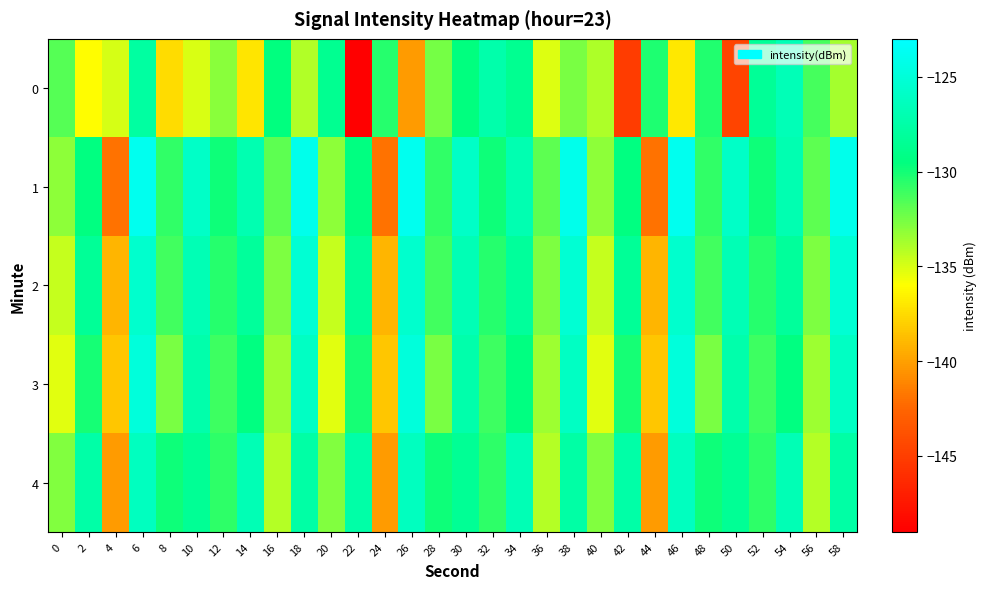

Reading left to right, extract all data points from this chart.

0: 0=-131.7	2=-136.0	4=-135.0	6=-127.8	8=-137.4	10=-135.1	12=-133.0	14=-137.1	16=-129.5	18=-134.0	20=-128.6	22=-149.1	24=-130.5	26=-140.2	28=-132.5	30=-129.5	32=-127.3	34=-128.7	36=-135.2	38=-132.6	40=-133.9	42=-145.1	44=-130.3	46=-137.0	48=-130.3	50=-144.6	52=-128.3	54=-126.7	56=-131.3	58=-133.7
1: 0=-133.1	2=-129.5	4=-141.9	6=-123.9	8=-130.7	10=-125.9	12=-129.9	14=-127.1	16=-131.9	18=-124.1	20=-133.1	22=-129.5	24=-141.9	26=-123.9	28=-130.7	30=-125.9	32=-129.9	34=-127.1	36=-131.9	38=-124.1	40=-133.1	42=-129.5	44=-141.9	46=-123.9	48=-130.7	50=-125.9	52=-129.9	54=-127.1	56=-131.9	58=-124.1
2: 0=-134.5	2=-128.3	4=-139.1	6=-125.6	8=-131.2	10=-126.8	12=-130.5	14=-128.1	16=-132.7	18=-125.3	20=-134.5	22=-128.3	24=-139.1	26=-125.6	28=-131.2	30=-126.8	32=-130.5	34=-128.1	36=-132.7	38=-125.3	40=-134.5	42=-128.3	44=-139.1	46=-125.6	48=-131.2	50=-126.8	52=-130.5	54=-128.1	56=-132.7	58=-125.3
3: 0=-135.2	2=-130.1	4=-138.4	6=-124.9	8=-132.6	10=-127.3	12=-131.1	14=-129.4	16=-133.5	18=-126.1	20=-135.2	22=-130.1	24=-138.4	26=-124.9	28=-132.6	30=-127.3	32=-131.1	34=-129.4	36=-133.5	38=-126.1	40=-135.2	42=-130.1	44=-138.4	46=-124.9	48=-132.6	50=-127.3	52=-131.1	54=-129.4	56=-133.5	58=-126.1
4: 0=-132.8	2=-127.5	4=-140.2	6=-126.3	8=-129.9	10=-128.4	12=-130.7	14=-126.8	16=-134.1	18=-127.6	20=-132.8	22=-127.5	24=-140.2	26=-126.3	28=-129.9	30=-128.4	32=-130.7	34=-126.8	36=-134.1	38=-127.6	40=-132.8	42=-127.5	44=-140.2	46=-126.3	48=-129.9	50=-128.4	52=-130.7	54=-126.8	56=-134.1	58=-127.6